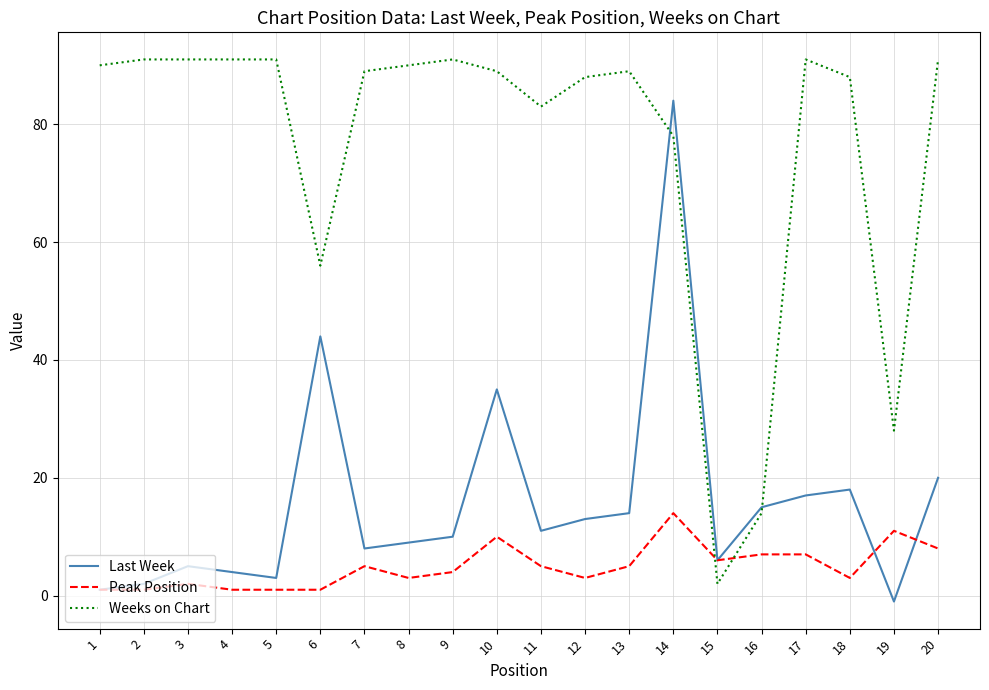

At which category is the sum across all series the highest?

14